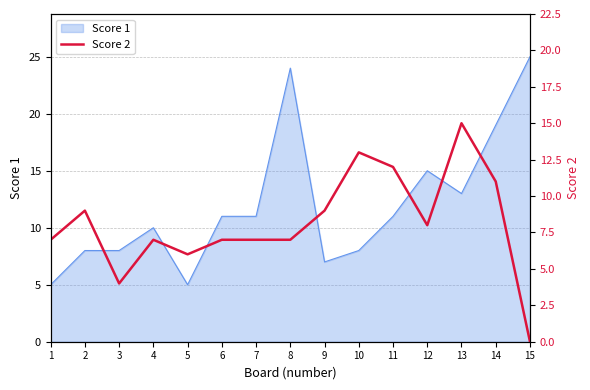

Reading left to right, what are all the values shown in this chart?

7	9	4	7	6	7	7	7	9	13	12	8	15	11	0